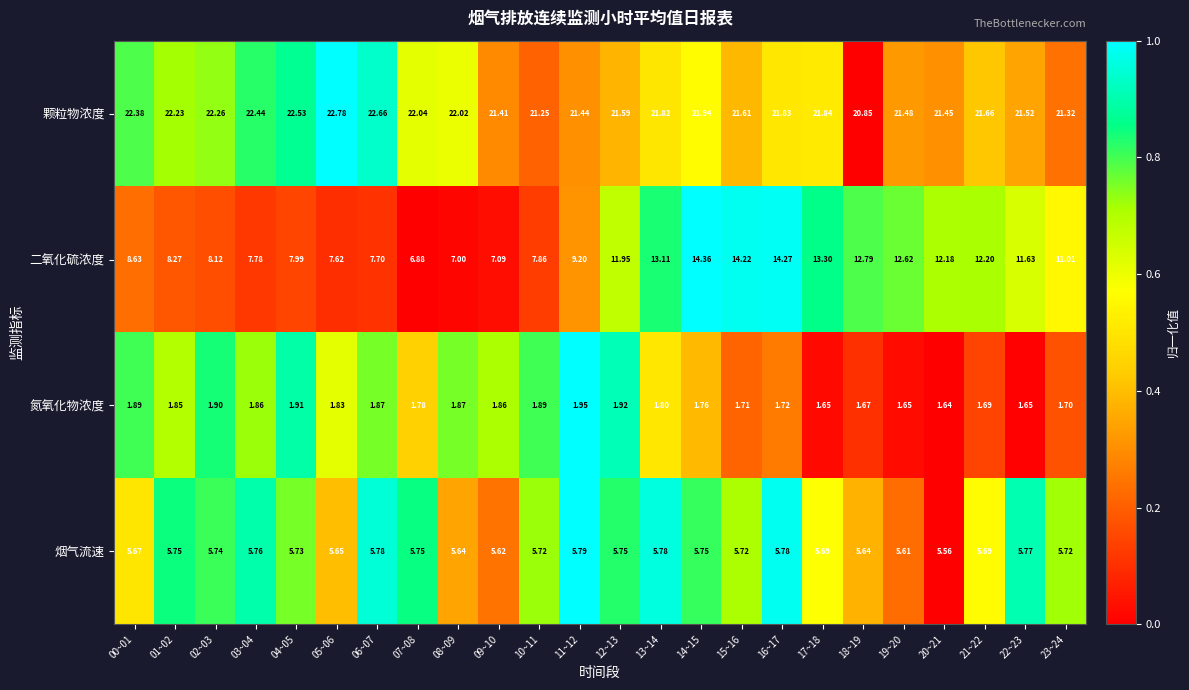

Rank the series by their maximum value, from lowest to highest.

氮氧化物浓度, 烟气流速, 二氧化硫浓度, 颗粒物浓度